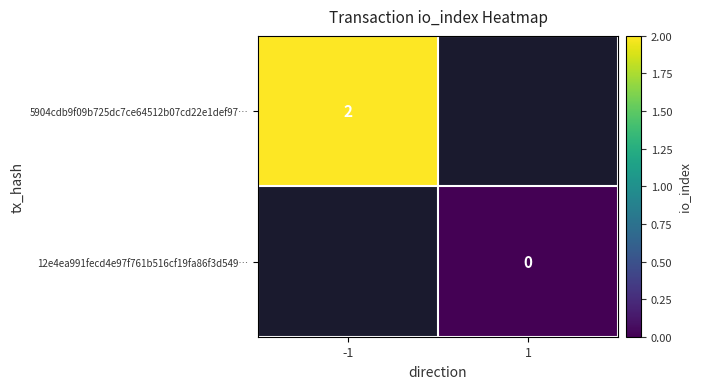

Is it true that 5904cdb9f09b725dc7ce64512b07cd22e1def97… equals 2 at -1?

True